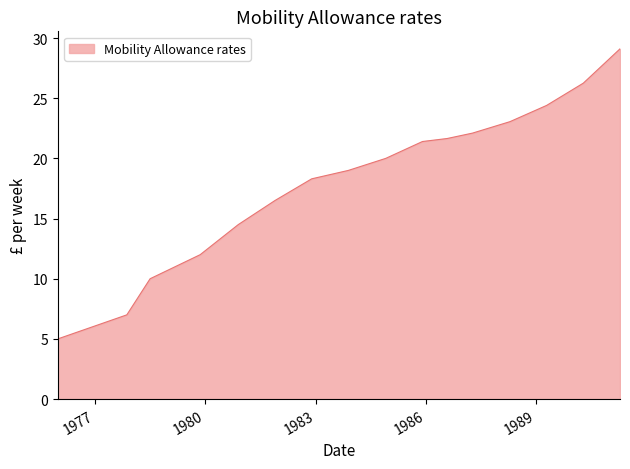

How many lines are shown in the chart?

1